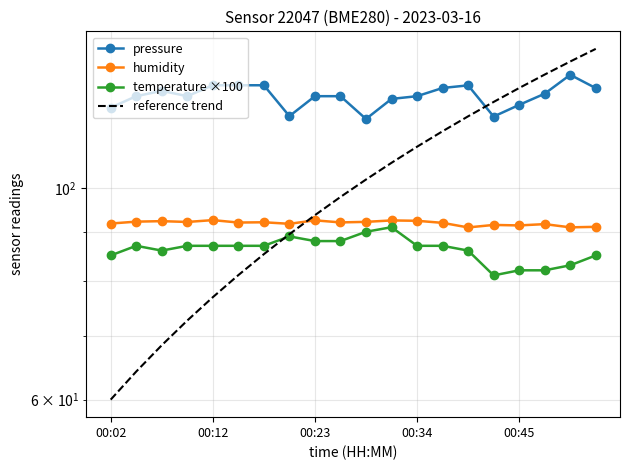

How many lines are shown in the chart?

4